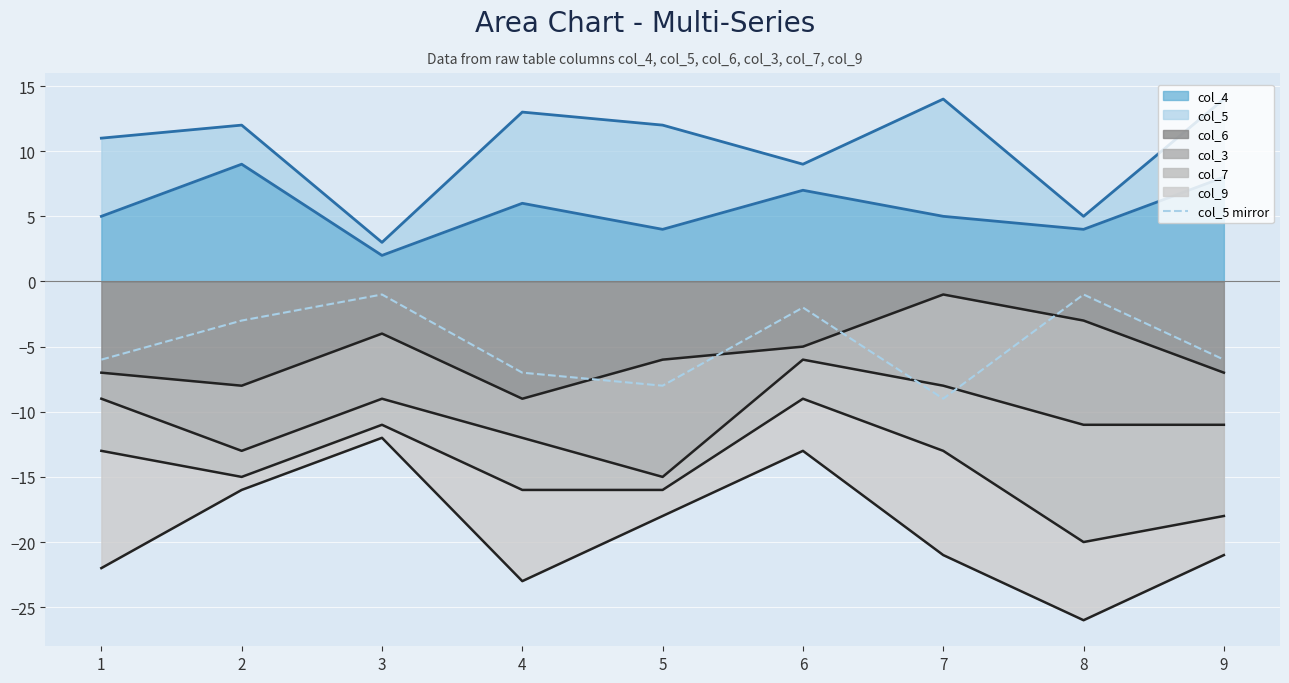

At which category does col_4 reach its first local peak?

2